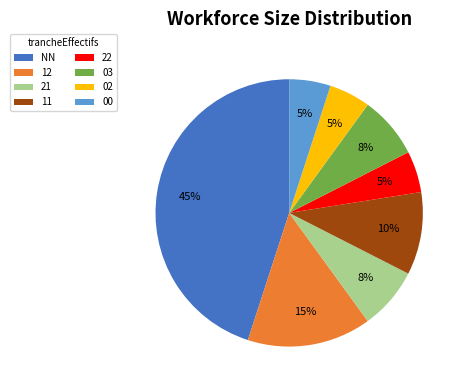

How many segments does this pie chart have?

8